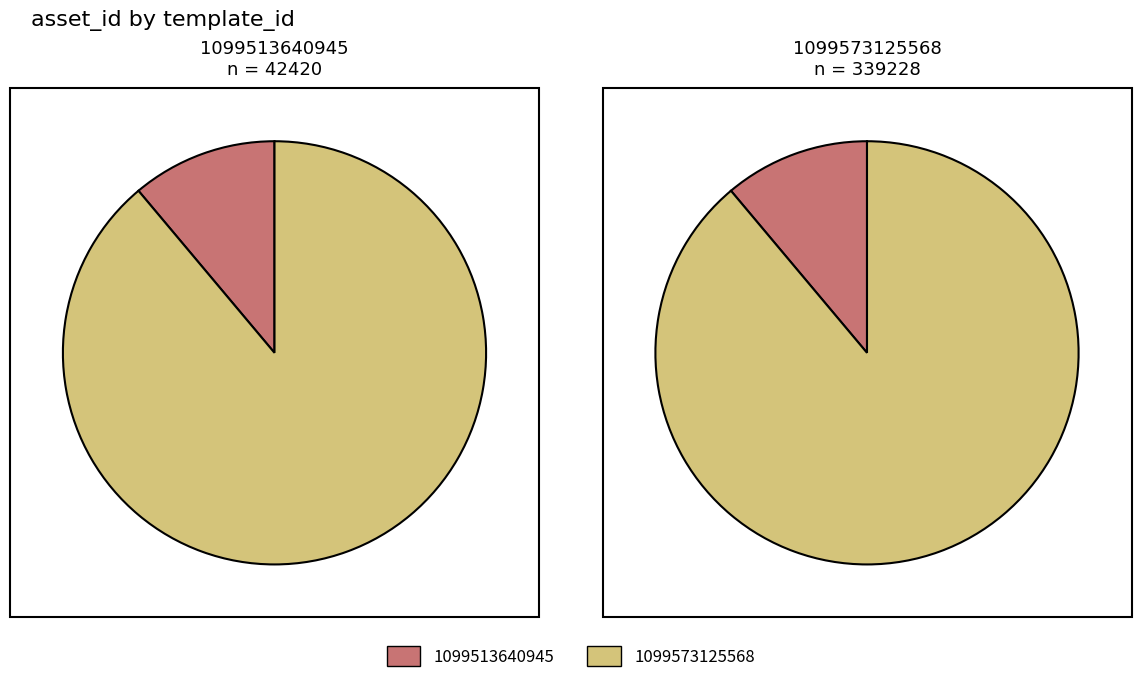

Which slice is the smallest?

1099513640945